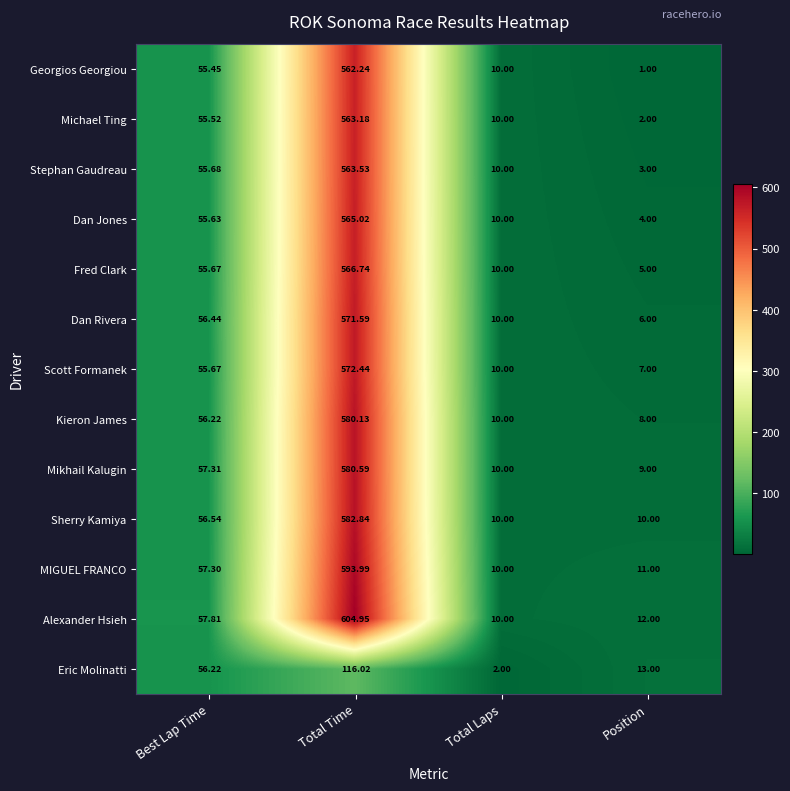

Where does the Stephan Gaudreau series first go above 55?

Best Lap Time